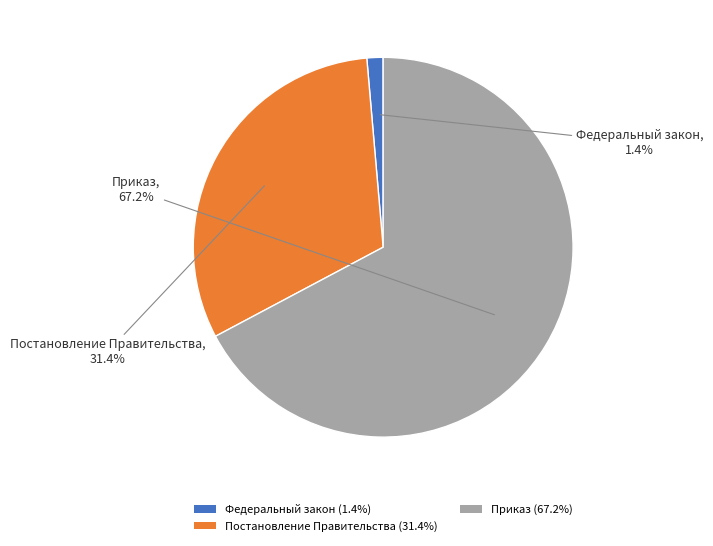

Do Федеральный закон (1.4%) and Приказ (67.2%) together represent more than half of the pie?

Yes